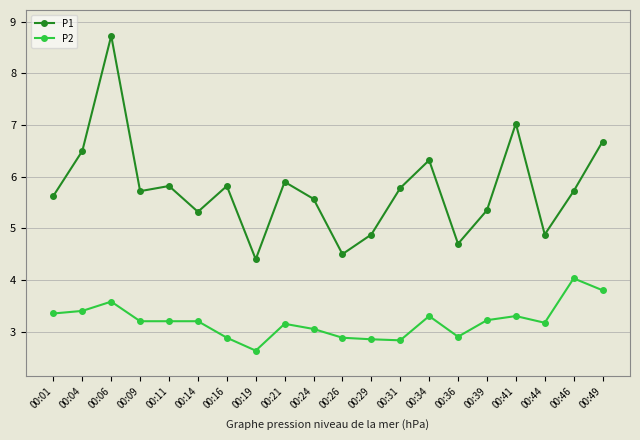

What is the sum of the P2 values at 00:06 and 00:24?

6.6